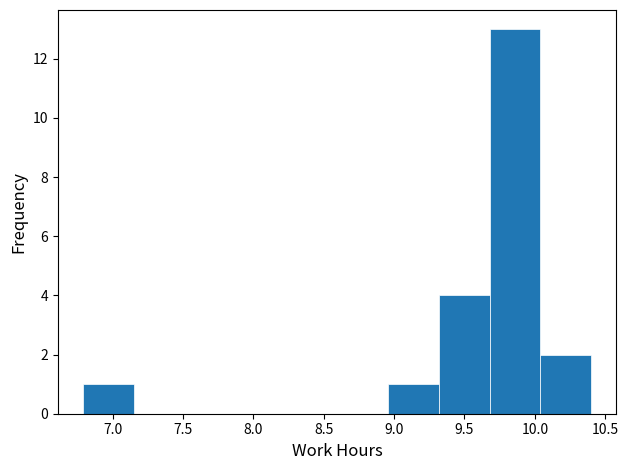

Reading left to right, transcribe this chart: for each bar, give the range it covers on the x-axis and its height. Neither the bar edges nor the heights are printed on the chart, so give them approximately, as read against the axes.

6.80 to 7.15: 1
7.15 to 7.50: 0
7.50 to 7.85: 0
7.85 to 8.25: 0
8.25 to 8.60: 0
8.60 to 8.95: 0
8.95 to 9.30: 1
9.30 to 9.70: 4
9.70 to 10.05: 13
10.05 to 10.40: 2